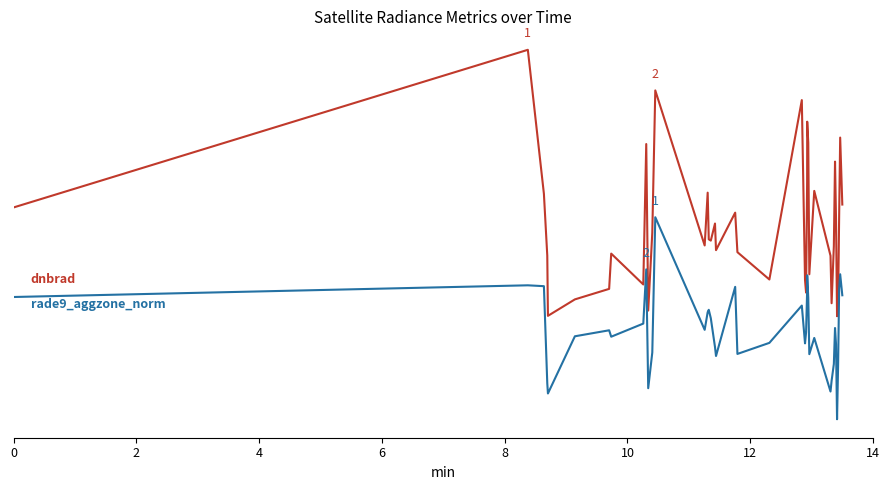

Does the chart display data point markers on the line(s)?

No